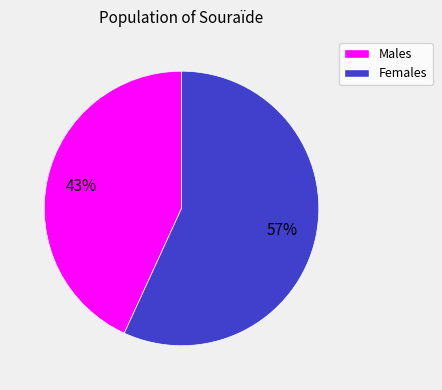

To the nearest percent, what is the average slice percentage?

50%